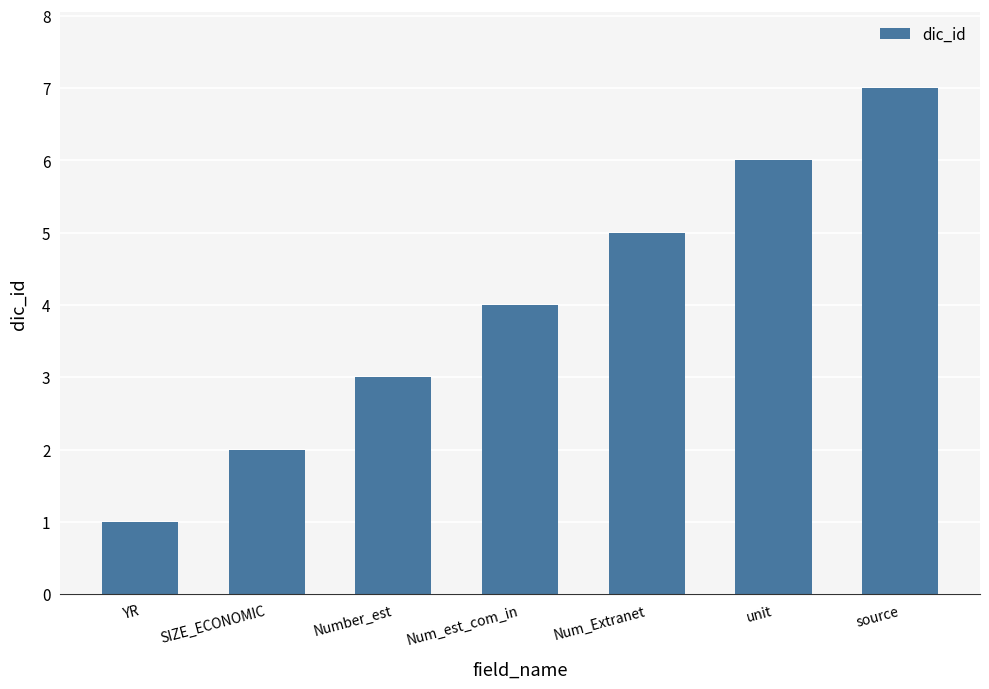

Rank the categories by value from highest to lowest.

source, unit, Num_Extranet, Num_est_com_in, Number_est, SIZE_ECONOMIC, YR